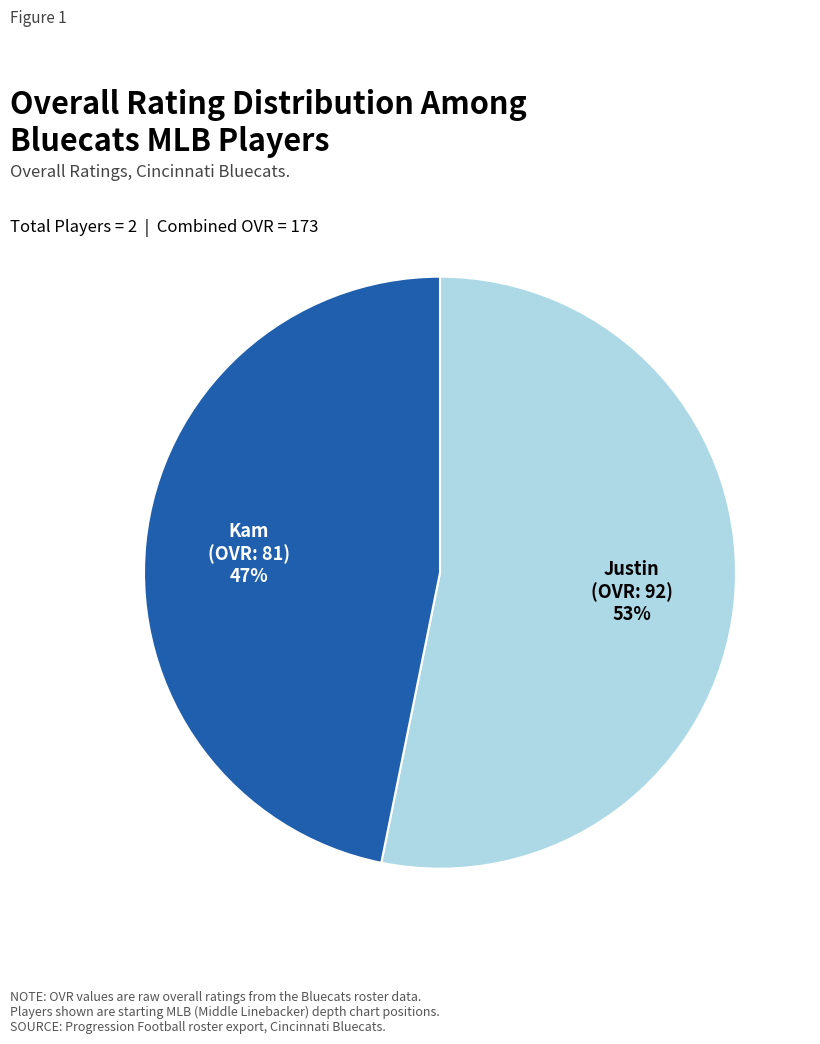

Do Kam and Justin together represent more than half of the pie?

Yes